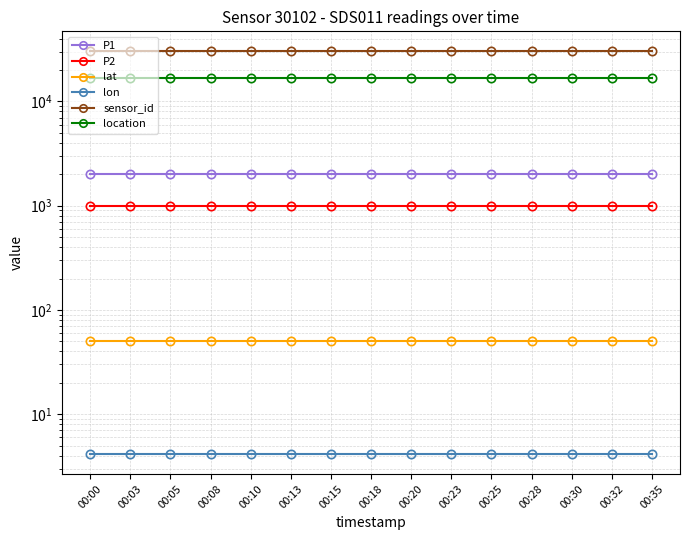

Which category has the highest value in the sensor_id series?

00:00